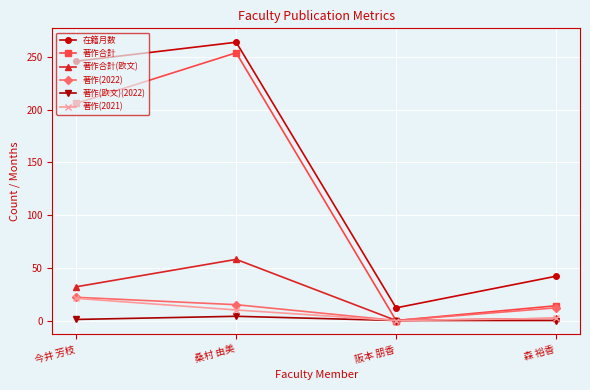

True or false: 在籍月数 and 著作(2021) cross at least once.

False